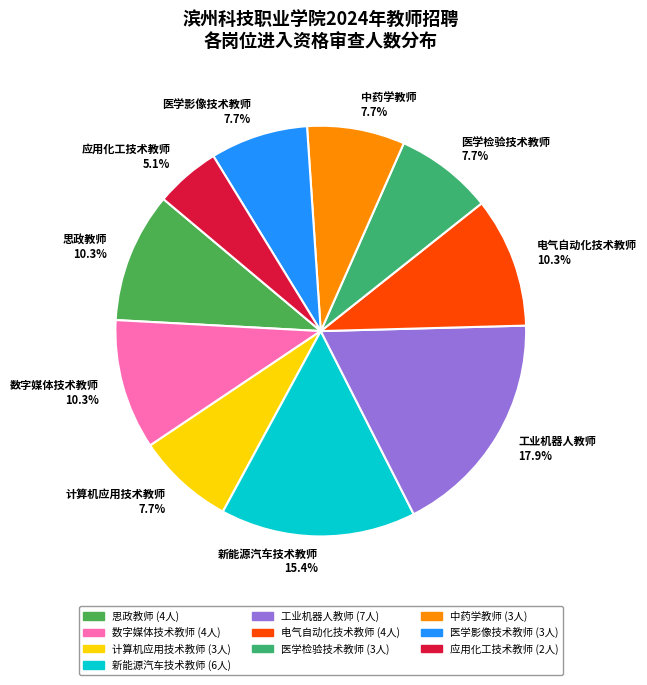

To the nearest percent, what is the difference between the 中药学教师 and 思政教师 slice percentages?

3%